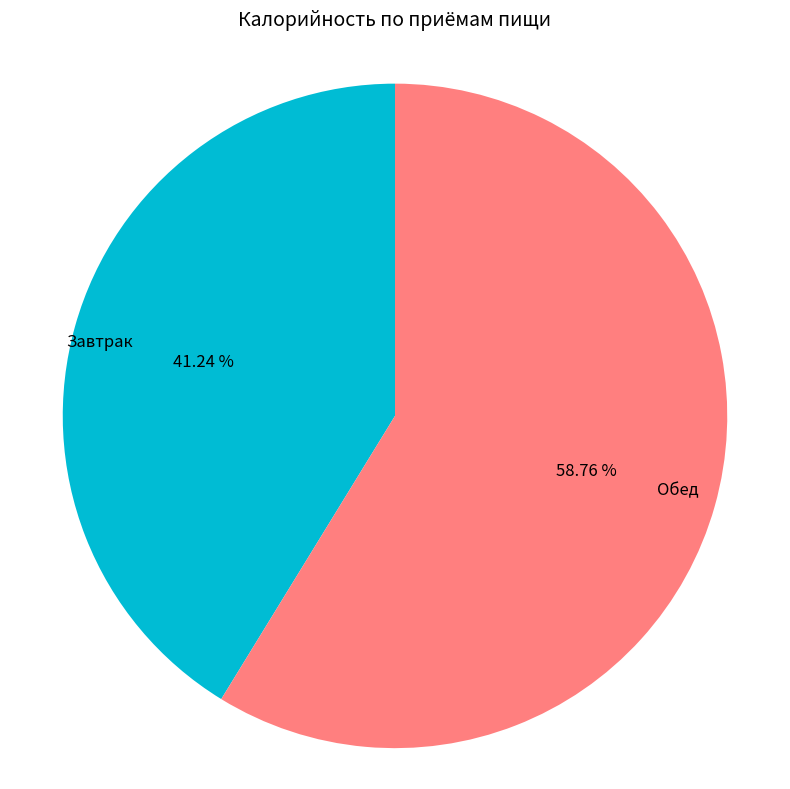

To the nearest percent, what percentage of the pie is Завтрак?

41%